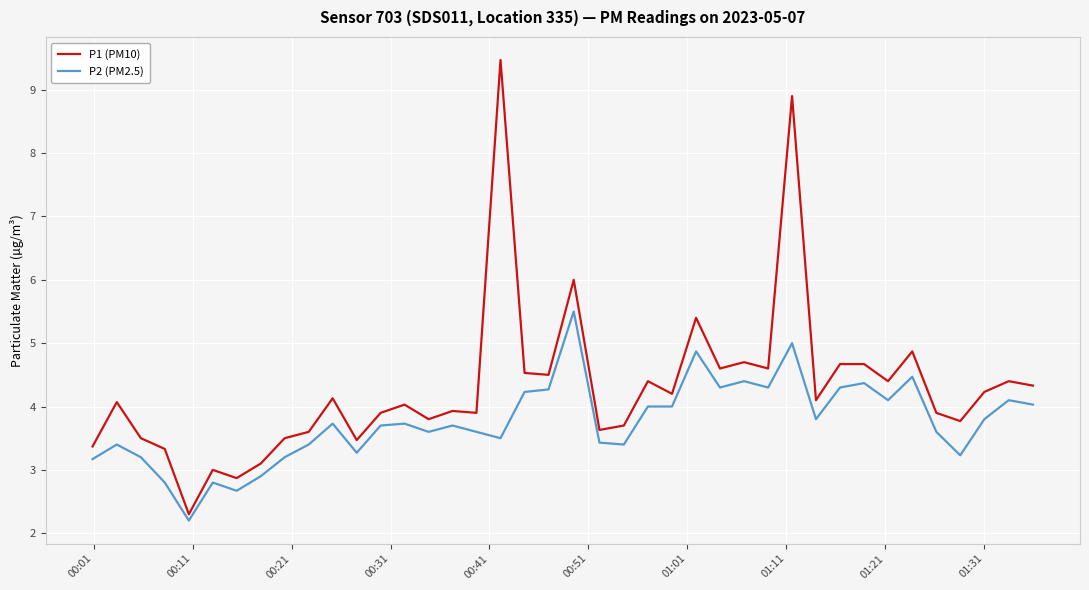

True or false: P1 (PM10) and P2 (PM2.5) intersect in this chart.

False